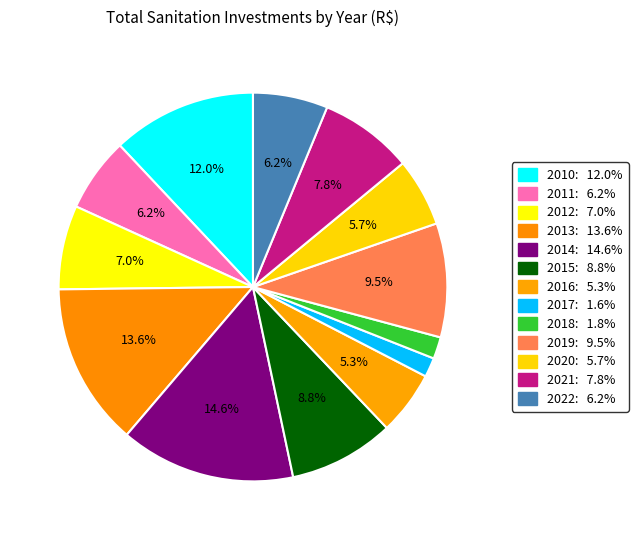

How many slices are in this pie chart?

13